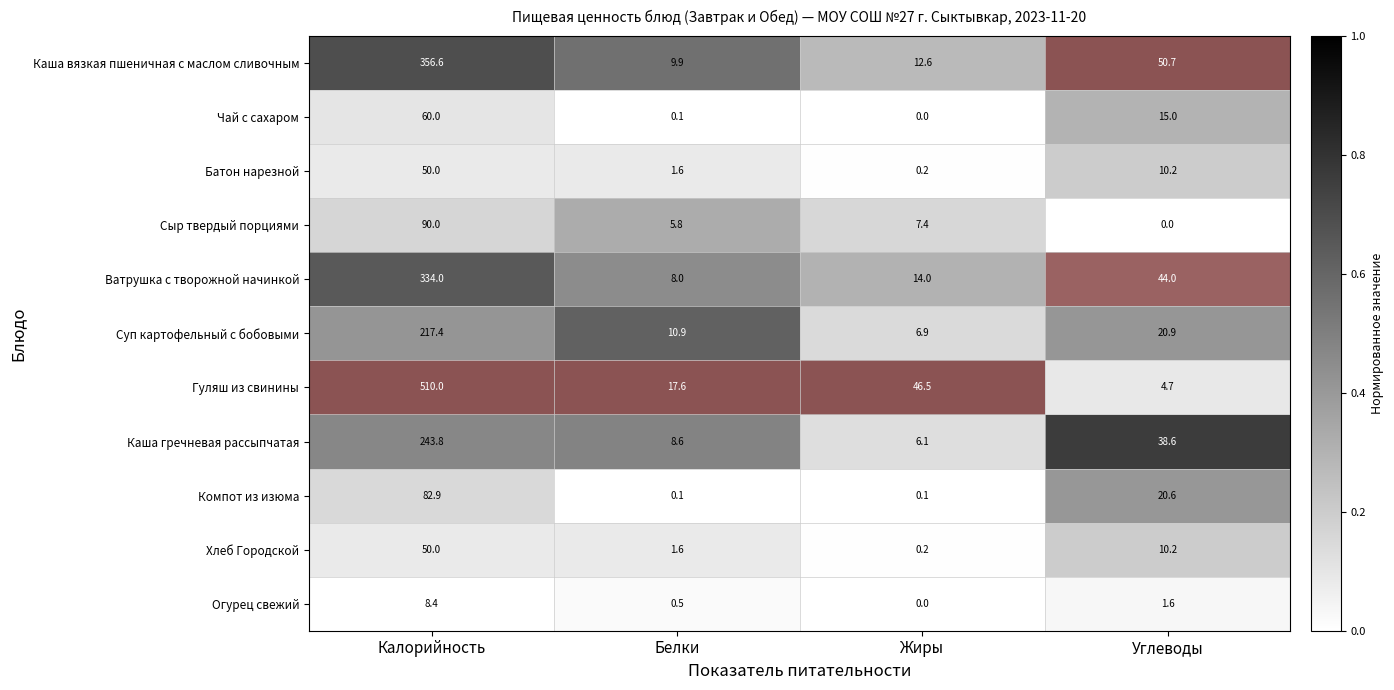

Which series has the largest total across all categories?

Гуляш из свинины